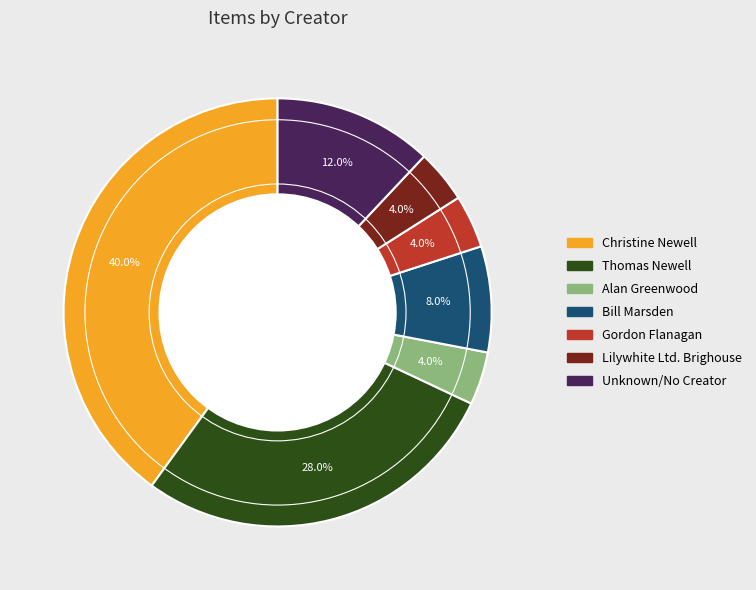

How many segments does this pie chart have?

7